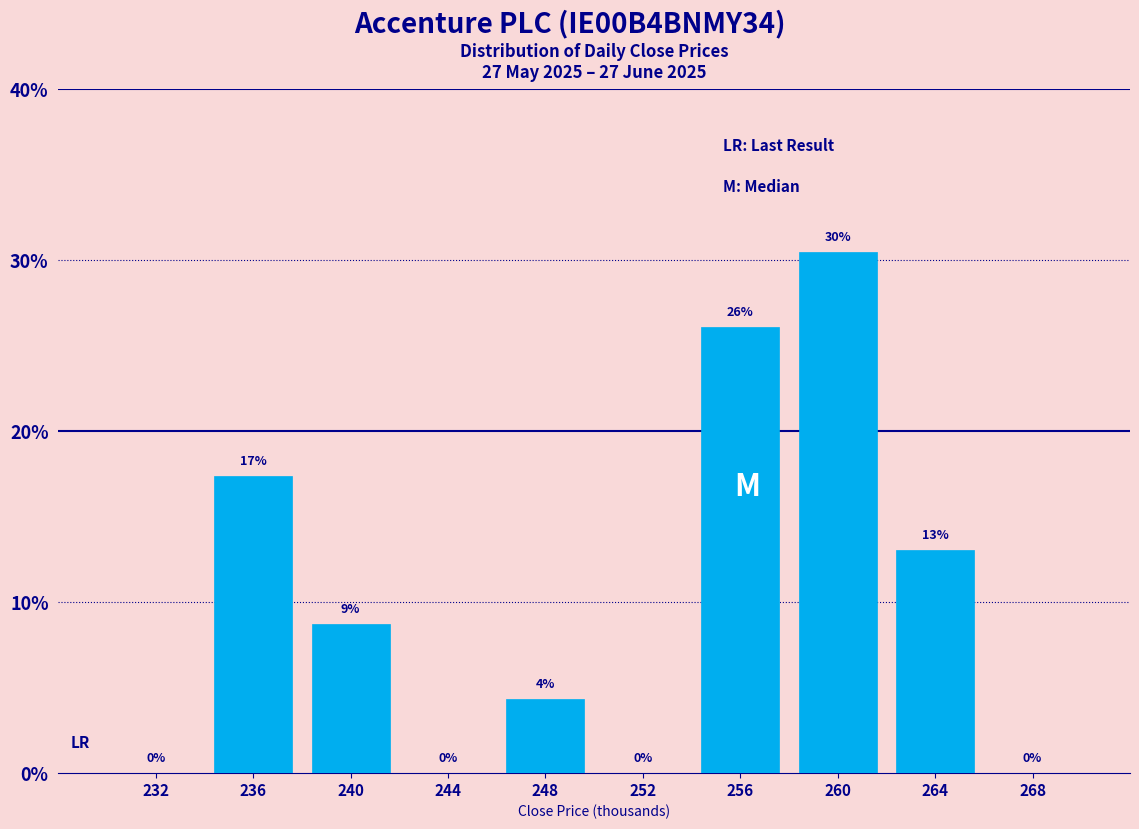

The value at 268 is 18.0. True or false?

False